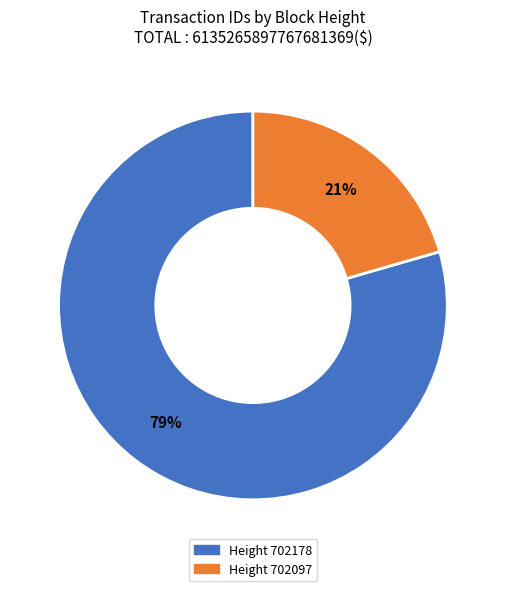

Count the number of slices in the pie.

2